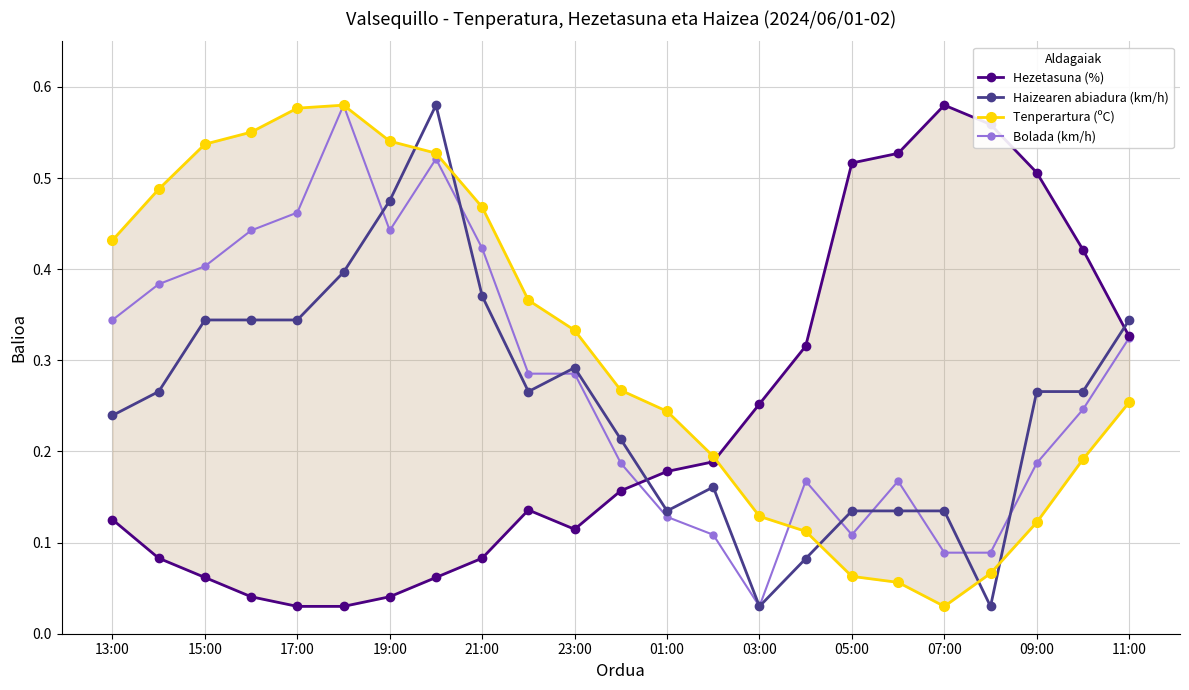

Count the number of categories in the chart.

23